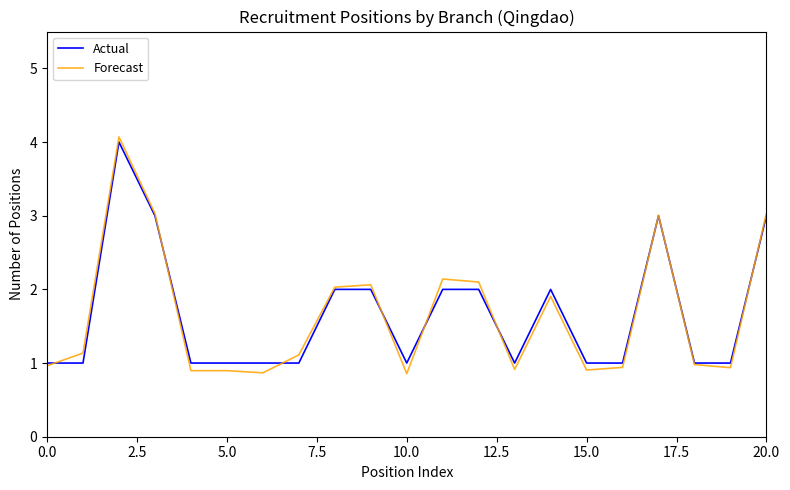

What is the minimum value for Forecast?

0.9